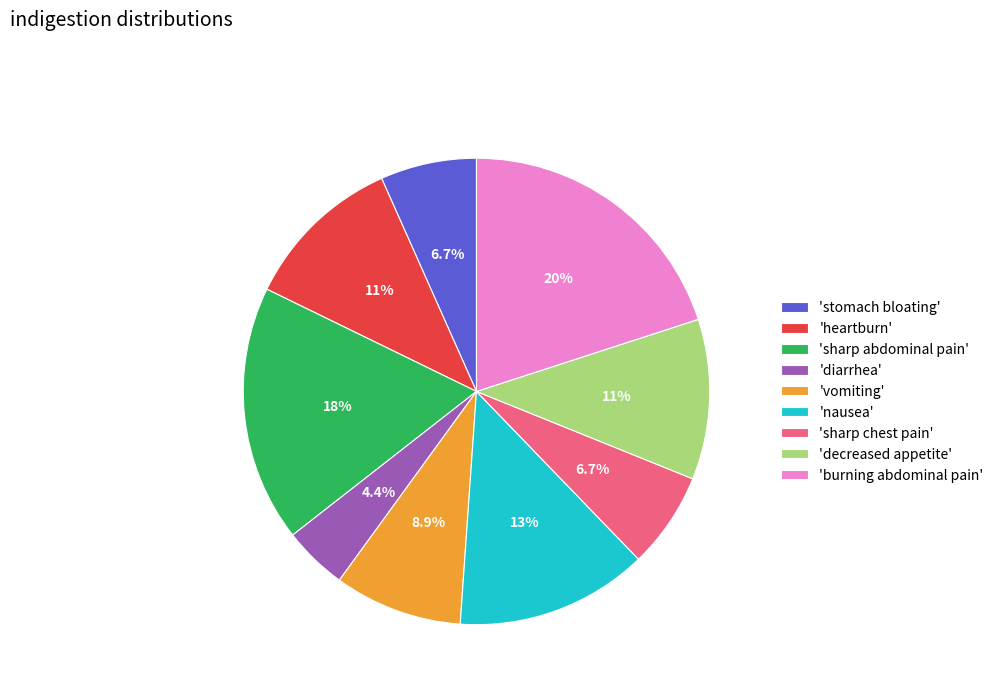

Does any single category account for the majority?

No